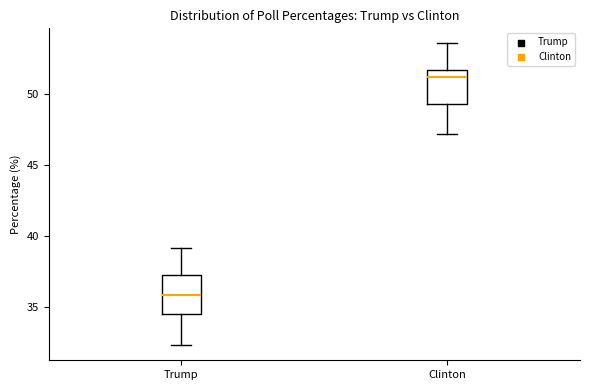

Where does the median line of the box for Clinton sit on the y-axis? The values are not printed on the chart, so give them approximately, as read against the axis.

51.0